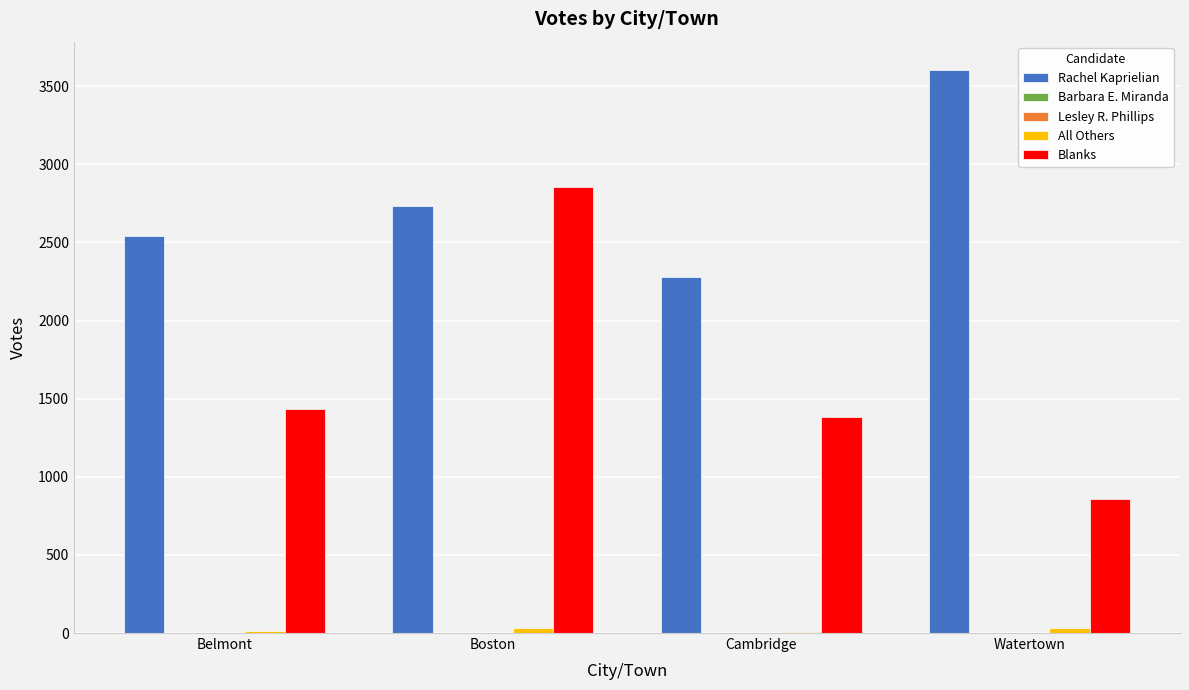

At which category is the sum across all series the highest?

Boston